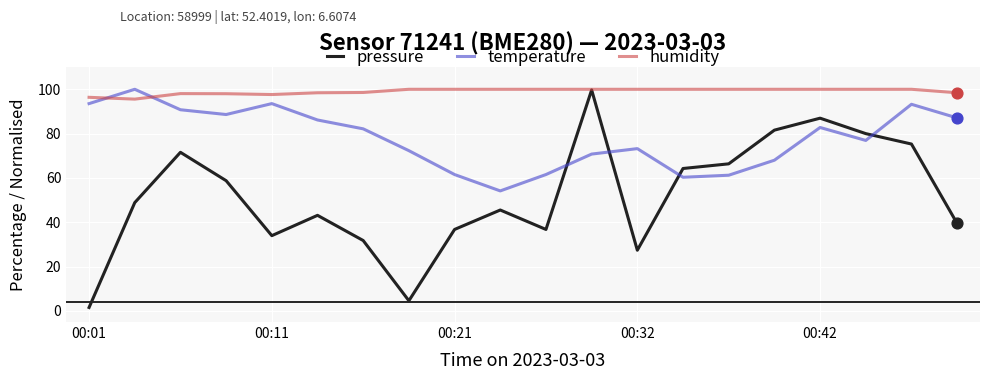

Which series has the largest total across all categories?

humidity